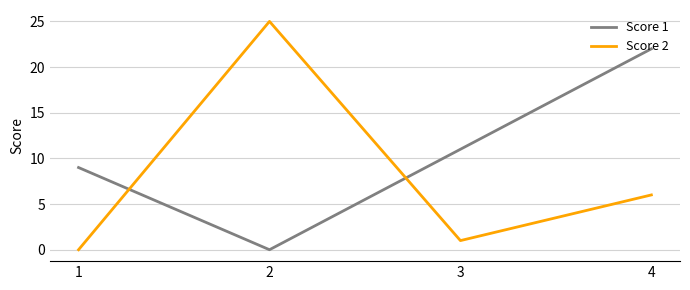

What is the spread (max minus min) of values at 1?

9